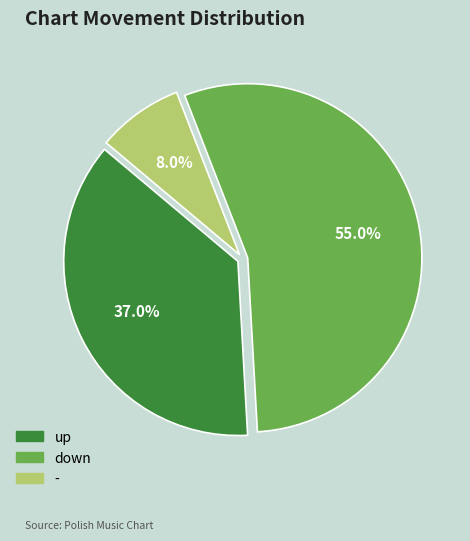

What percentage is the - slice, to the nearest percent?

8%